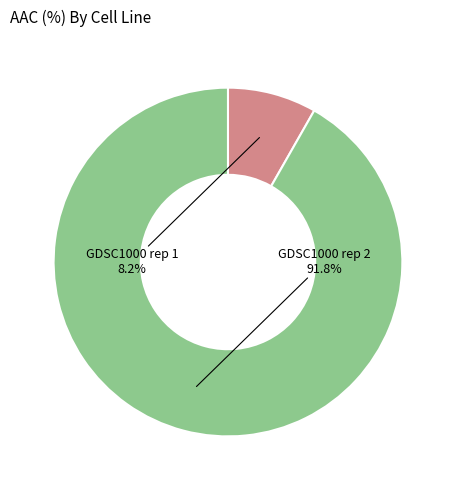

Does any single category account for the majority?

Yes